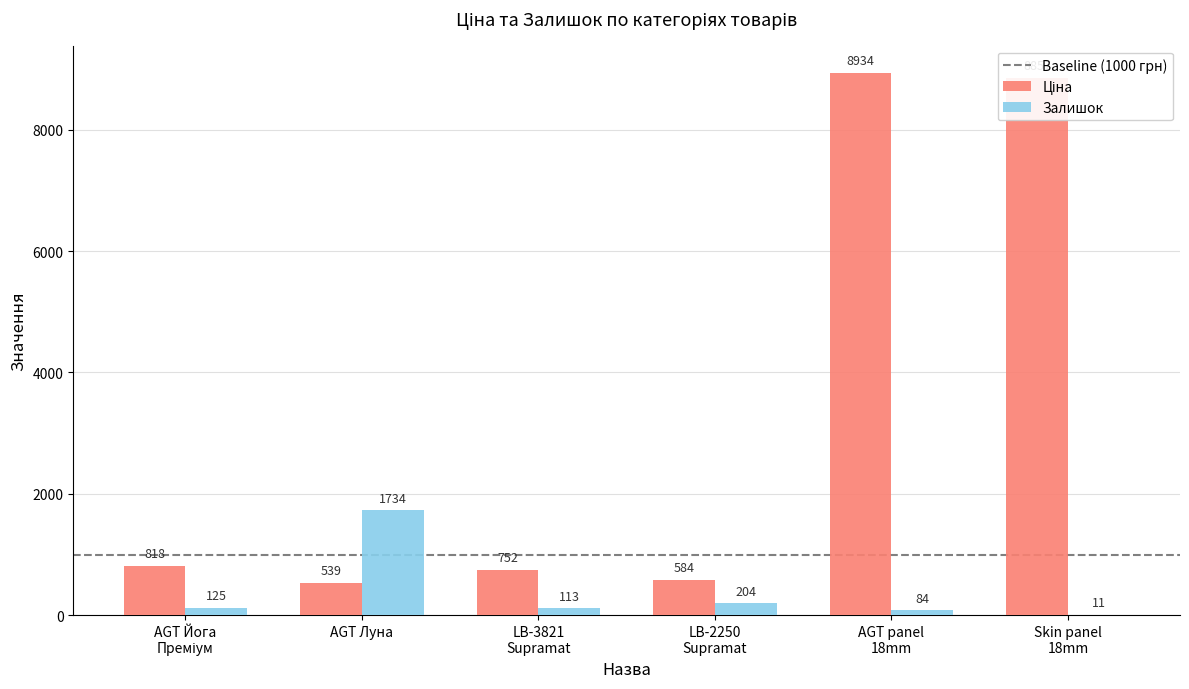

What is the greatest value displayed?

8934.1